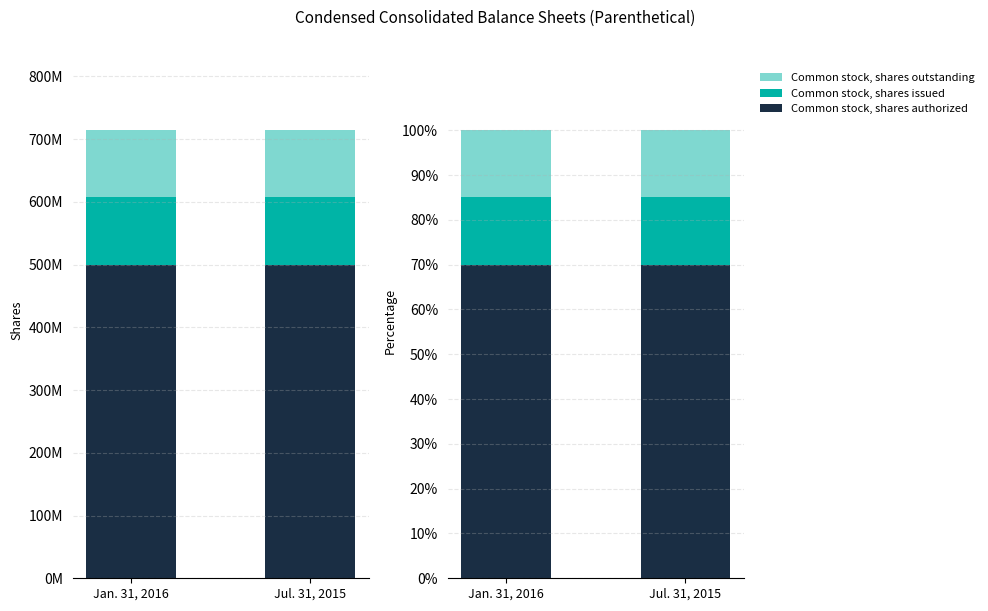

List the series in order of their peak value, highest first.

Common stock, shares authorized, Common stock, shares issued, Common stock, shares outstanding